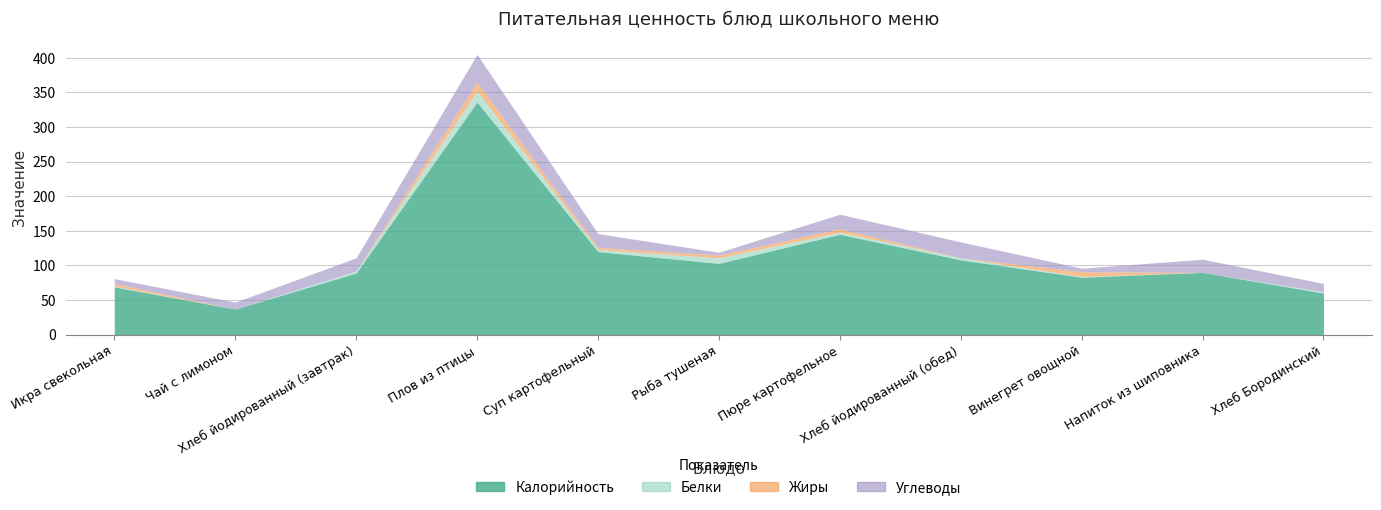

Reading left to right, list all the values displayed in this chart.

Калорийность: Икра свекольная=69	Чай с лимоном=37	Хлеб йодированный (завтрак)=89	Плов из птицы=336	Суп картофельный=120	Рыба тушеная=103	Пюре картофельное=145	Хлеб йодированный (обед)=108	Винегрет овощной=83	Напиток из шиповника=90	Хлеб Бородинский=60
Белки: Икра свекольная=1	Чай с лимоном=0	Хлеб йодированный (завтрак)=3	Плов из птицы=16	Суп картофельный=3	Рыба тушеная=8	Пюре картофельное=3	Хлеб йодированный (обед)=3	Винегрет овощной=1	Напиток из шиповника=0	Хлеб Бородинский=2
Жиры: Икра свекольная=4	Чай с лимоном=0	Хлеб йодированный (завтрак)=0	Плов из птицы=13	Суп картофельный=3	Рыба тушеная=4	Пюре картофельное=5	Хлеб йодированный (обед)=0	Винегрет овощной=7	Напиток из шиповника=0	Хлеб Бородинский=0
Углеводы: Икра свекольная=7	Чай с лимоном=10	Хлеб йодированный (завтрак)=19	Плов из птицы=40	Суп картофельный=20	Рыба тушеная=4	Пюре картофельное=21	Хлеб йодированный (обед)=23	Винегрет овощной=5	Напиток из шиповника=19	Хлеб Бородинский=12